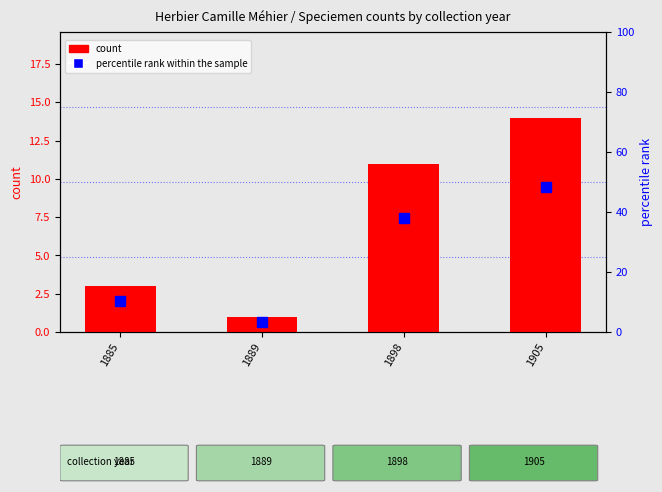

Count the number of data series in this chart.

2